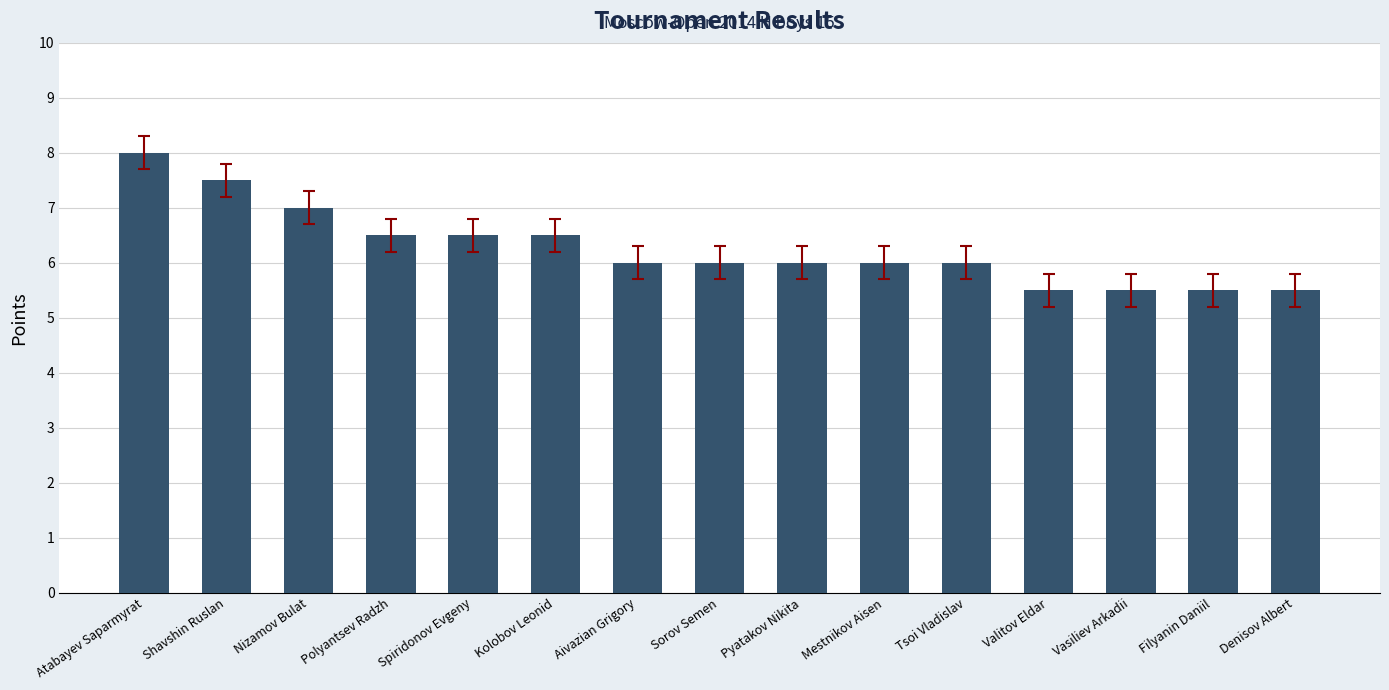

Reading left to right, transcribe all the data shown in this chart.

Atabayev Saparmyrat=8.0	Shavshin Ruslan=7.5	Nizamov Bulat=7.0	Polyantsev Radzh=6.5	Spiridonov Evgeny=6.5	Kolobov Leonid=6.5	Aivazian Grigory=6.0	Sorov Semen=6.0	Pyatakov Nikita=6.0	Mestnikov Aisen=6.0	Tsoi Vladislav=6.0	Valitov Eldar=5.5	Vasiliev Arkadii=5.5	Filyanin Daniil=5.5	Denisov Albert=5.5